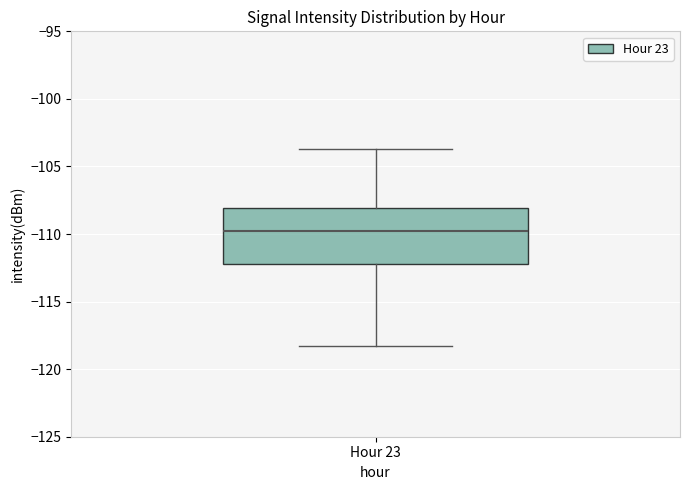

Read this box plot against the y-axis: the position of the median line, the range covered by the box, and the ends of both whiskers. The values are not printed on the chart, so give them approximately, as read against the axis.

median -110.0, box -112.0 to -108.0, whiskers -118.5 to -103.5